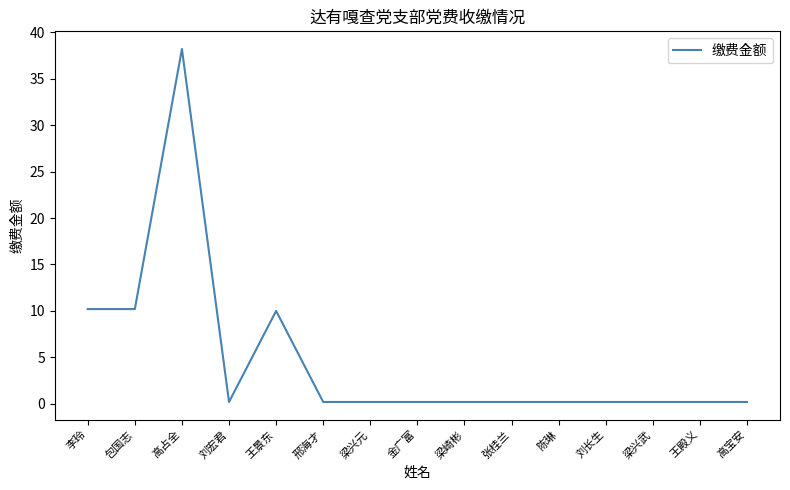

The value at 李玲 is 17.7. True or false?

False